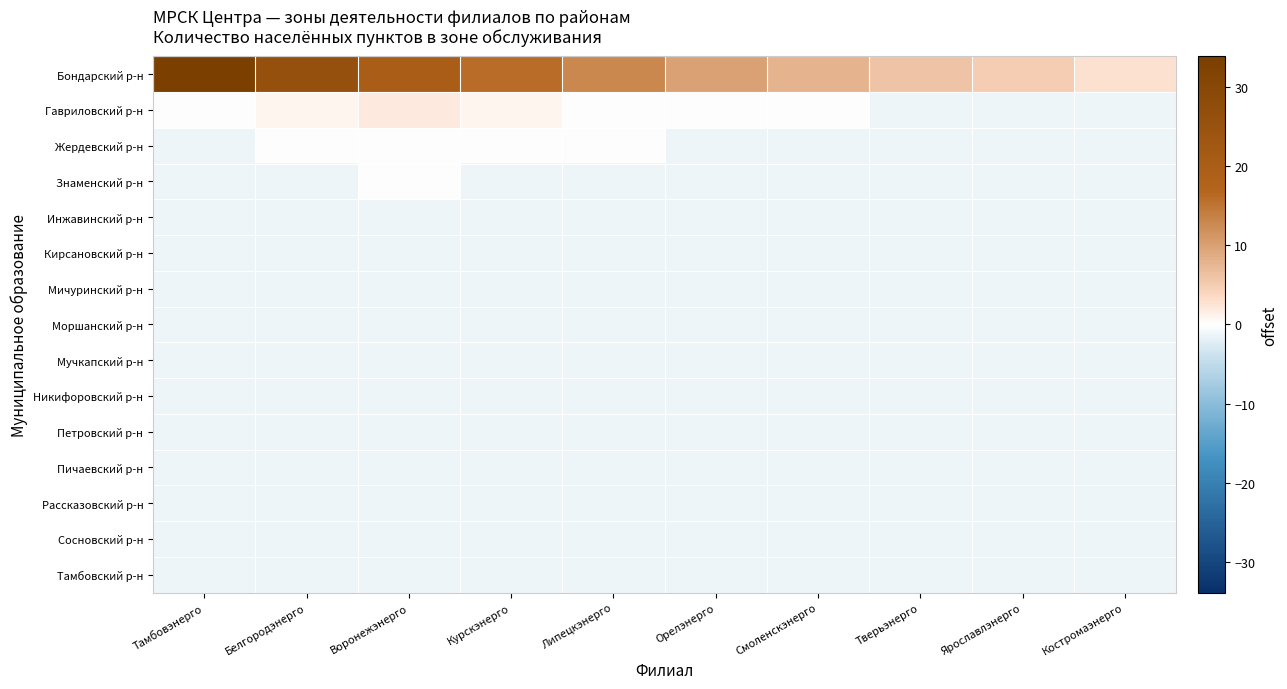

Reading left to right, what are all the values shown in this chart?

Бондарский р-н: Тамбовэнерго=33.9	Белгородэнерго=25.9	Воронежэнерго=19.9	Курскэнерго=15.9	Липецкэнерго=12.9	Орелэнерго=9.9	Смоленскэнерго=7.9	Тверьэнерго=5.9	Ярославлэнерго=4.9	Костромаэнерго=2.9
Гавриловский р-н: Тамбовэнерго=-0.1	Белгородэнерго=0.9	Воронежэнерго=1.9	Курскэнерго=0.9	Липецкэнерго=-0.1	Орелэнерго=-0.1	Смоленскэнерго=-0.1	Тверьэнерго=-1.1	Ярославлэнерго=-1.1	Костромаэнерго=-1.1
Жердевский р-н: Тамбовэнерго=-1.1	Белгородэнерго=-0.1	Воронежэнерго=-0.1	Курскэнерго=-0.1	Липецкэнерго=-0.1	Орелэнерго=-1.1	Смоленскэнерго=-1.1	Тверьэнерго=-1.1	Ярославлэнерго=-1.1	Костромаэнерго=-1.1
Знаменский р-н: Тамбовэнерго=-1.1	Белгородэнерго=-1.1	Воронежэнерго=-0.1	Курскэнерго=-1.1	Липецкэнерго=-1.1	Орелэнерго=-1.1	Смоленскэнерго=-1.1	Тверьэнерго=-1.1	Ярославлэнерго=-1.1	Костромаэнерго=-1.1
Инжавинский р-н: Тамбовэнерго=-1.1	Белгородэнерго=-1.1	Воронежэнерго=-1.1	Курскэнерго=-1.1	Липецкэнерго=-1.1	Орелэнерго=-1.1	Смоленскэнерго=-1.1	Тверьэнерго=-1.1	Ярославлэнерго=-1.1	Костромаэнерго=-1.1
Кирсановский р-н: Тамбовэнерго=-1.1	Белгородэнерго=-1.1	Воронежэнерго=-1.1	Курскэнерго=-1.1	Липецкэнерго=-1.1	Орелэнерго=-1.1	Смоленскэнерго=-1.1	Тверьэнерго=-1.1	Ярославлэнерго=-1.1	Костромаэнерго=-1.1
Мичуринский р-н: Тамбовэнерго=-1.1	Белгородэнерго=-1.1	Воронежэнерго=-1.1	Курскэнерго=-1.1	Липецкэнерго=-1.1	Орелэнерго=-1.1	Смоленскэнерго=-1.1	Тверьэнерго=-1.1	Ярославлэнерго=-1.1	Костромаэнерго=-1.1
Моршанский р-н: Тамбовэнерго=-1.1	Белгородэнерго=-1.1	Воронежэнерго=-1.1	Курскэнерго=-1.1	Липецкэнерго=-1.1	Орелэнерго=-1.1	Смоленскэнерго=-1.1	Тверьэнерго=-1.1	Ярославлэнерго=-1.1	Костромаэнерго=-1.1
Мучкапский р-н: Тамбовэнерго=-1.1	Белгородэнерго=-1.1	Воронежэнерго=-1.1	Курскэнерго=-1.1	Липецкэнерго=-1.1	Орелэнерго=-1.1	Смоленскэнерго=-1.1	Тверьэнерго=-1.1	Ярославлэнерго=-1.1	Костромаэнерго=-1.1
Никифоровский р-н: Тамбовэнерго=-1.1	Белгородэнерго=-1.1	Воронежэнерго=-1.1	Курскэнерго=-1.1	Липецкэнерго=-1.1	Орелэнерго=-1.1	Смоленскэнерго=-1.1	Тверьэнерго=-1.1	Ярославлэнерго=-1.1	Костромаэнерго=-1.1
Петровский р-н: Тамбовэнерго=-1.1	Белгородэнерго=-1.1	Воронежэнерго=-1.1	Курскэнерго=-1.1	Липецкэнерго=-1.1	Орелэнерго=-1.1	Смоленскэнерго=-1.1	Тверьэнерго=-1.1	Ярославлэнерго=-1.1	Костромаэнерго=-1.1
Пичаевский р-н: Тамбовэнерго=-1.1	Белгородэнерго=-1.1	Воронежэнерго=-1.1	Курскэнерго=-1.1	Липецкэнерго=-1.1	Орелэнерго=-1.1	Смоленскэнерго=-1.1	Тверьэнерго=-1.1	Ярославлэнерго=-1.1	Костромаэнерго=-1.1
Рассказовский р-н: Тамбовэнерго=-1.1	Белгородэнерго=-1.1	Воронежэнерго=-1.1	Курскэнерго=-1.1	Липецкэнерго=-1.1	Орелэнерго=-1.1	Смоленскэнерго=-1.1	Тверьэнерго=-1.1	Ярославлэнерго=-1.1	Костромаэнерго=-1.1
Сосновский р-н: Тамбовэнерго=-1.1	Белгородэнерго=-1.1	Воронежэнерго=-1.1	Курскэнерго=-1.1	Липецкэнерго=-1.1	Орелэнерго=-1.1	Смоленскэнерго=-1.1	Тверьэнерго=-1.1	Ярославлэнерго=-1.1	Костромаэнерго=-1.1
Тамбовский р-н: Тамбовэнерго=-1.1	Белгородэнерго=-1.1	Воронежэнерго=-1.1	Курскэнерго=-1.1	Липецкэнерго=-1.1	Орелэнерго=-1.1	Смоленскэнерго=-1.1	Тверьэнерго=-1.1	Ярославлэнерго=-1.1	Костромаэнерго=-1.1